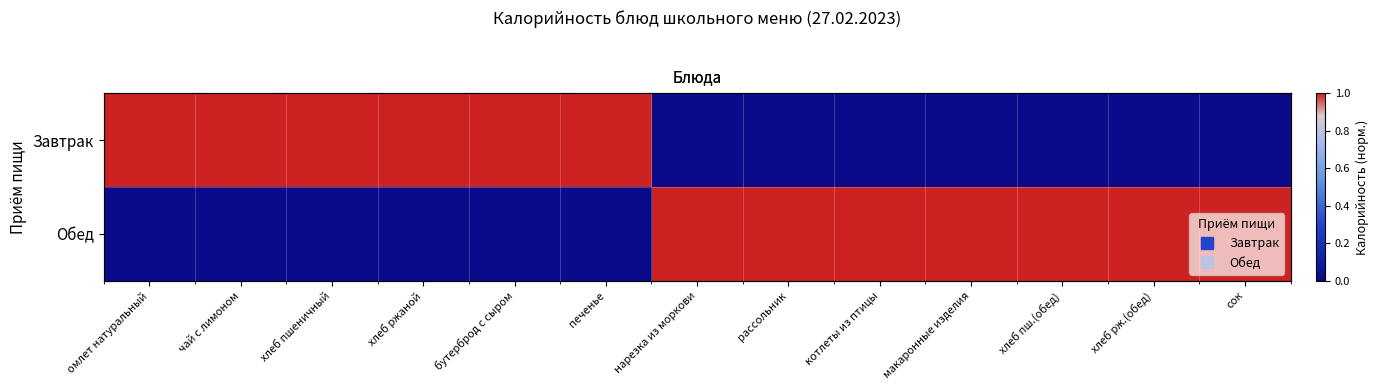

What is the difference between the maximum and minimum values in the Завтрак series?

1